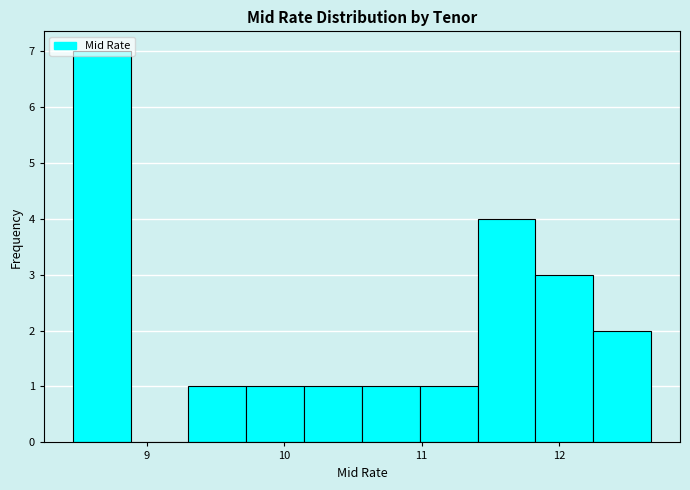

What is the height of the bar covering 12.2 to 12.7 on the x-axis? Neither the bar edges nor the heights are printed on the chart, so give them approximately, as read against the axes.

2